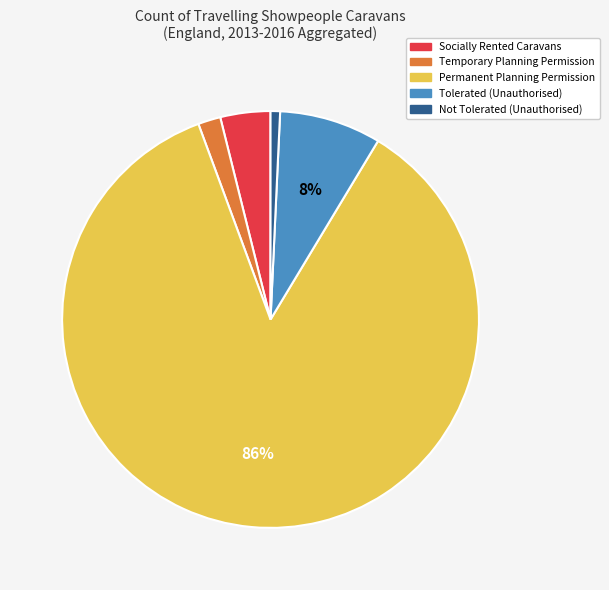

To the nearest percent, what is the average slice percentage?

20%